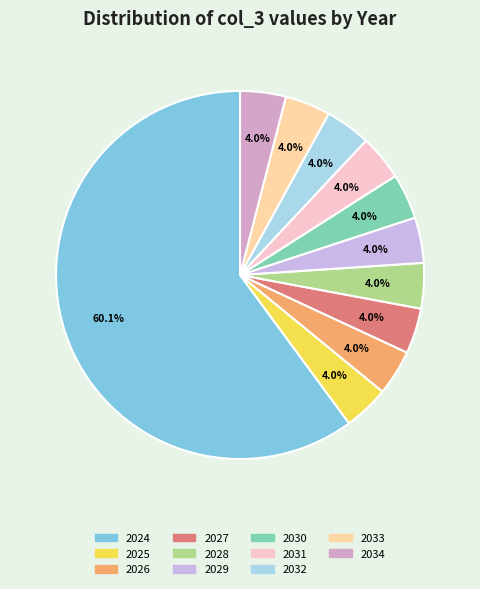

What portion of the pie excludes 2033?

96.0%